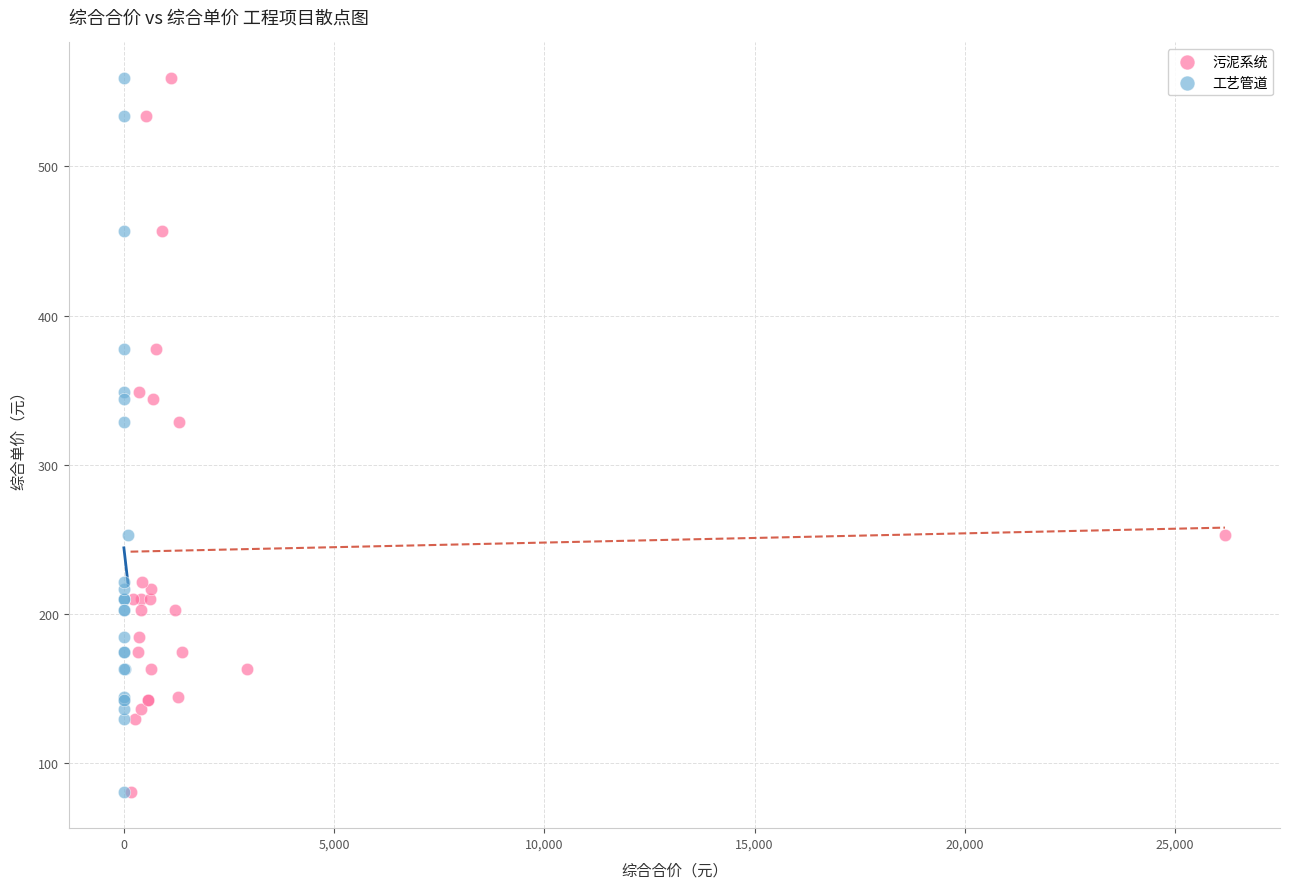

What are all the series names shown in the legend?

污泥系统, 工艺管道